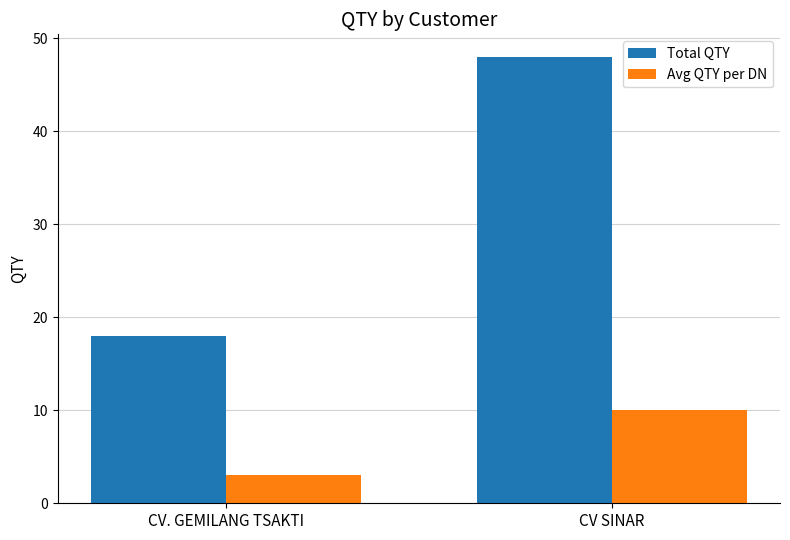

What is the greatest value displayed?

48